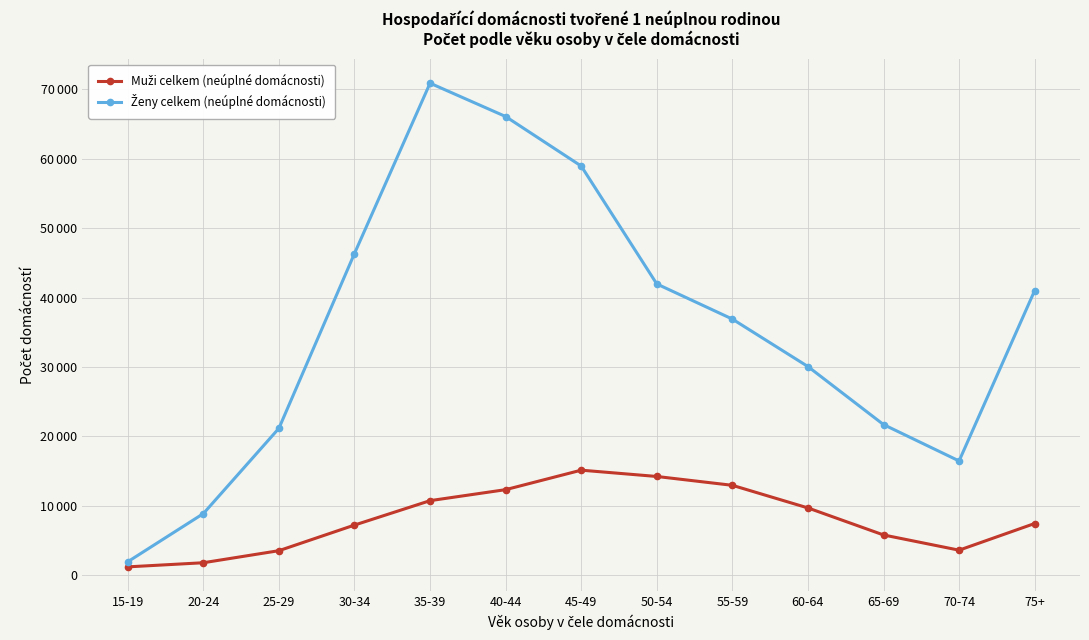

Which series has the largest total across all categories?

Ženy celkem (neúplné domácnosti)